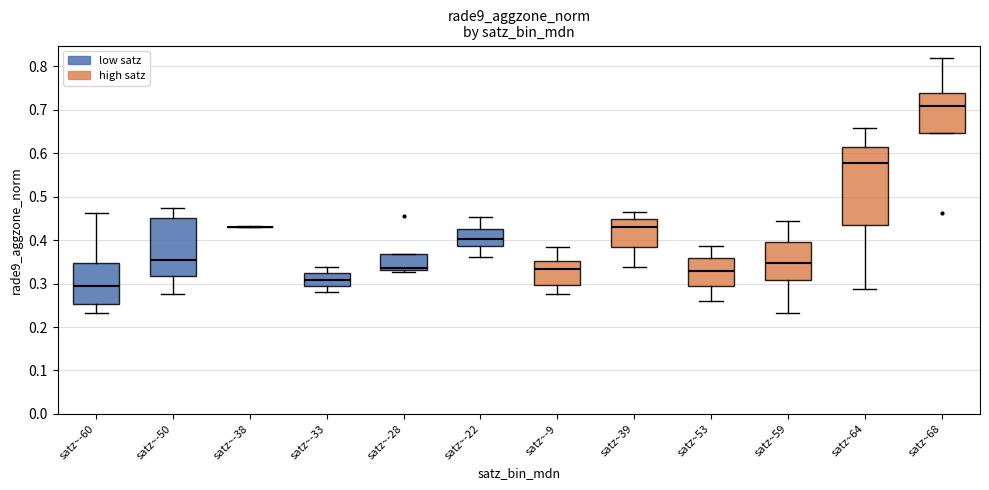

Reading left to right, read every box against the y-axis: the position of its median line, the range the box covers, and the ends of its whiskers. The values are not printed on the chart, so give them approximately, as read against the axis.

satz~-60: median 0.30, box 0.25 to 0.35, whiskers 0.23 to 0.46
satz~-50: median 0.35, box 0.32 to 0.45, whiskers 0.28 to 0.47
satz~-38: box collapsed to a line at 0.43, whiskers 0.43 to 0.43
satz~-33: median 0.31, box 0.29 to 0.32, whiskers 0.28 to 0.34
satz~-28: median 0.34, box 0.33 to 0.37, whiskers 0.33 (just below the box's lower edge) to 0.37
satz~-22: median 0.40, box 0.39 to 0.43, whiskers 0.36 to 0.45
satz~-9: median 0.33, box 0.30 to 0.35, whiskers 0.28 to 0.38
satz~39: median 0.43, box 0.38 to 0.45, whiskers 0.34 to 0.47
satz~53: median 0.33, box 0.30 to 0.36, whiskers 0.26 to 0.39
satz~59: median 0.35, box 0.31 to 0.40, whiskers 0.23 to 0.44
satz~64: median 0.58, box 0.43 to 0.62, whiskers 0.29 to 0.66
satz~68: median 0.71, box 0.65 to 0.74, whiskers 0.65 to 0.82